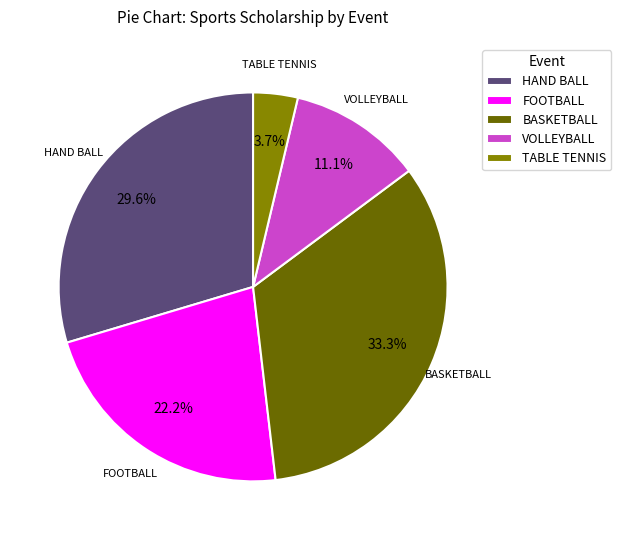

Rank the categories by value from lowest to highest.

TABLE TENNIS, VOLLEYBALL, FOOTBALL, HAND BALL, BASKETBALL